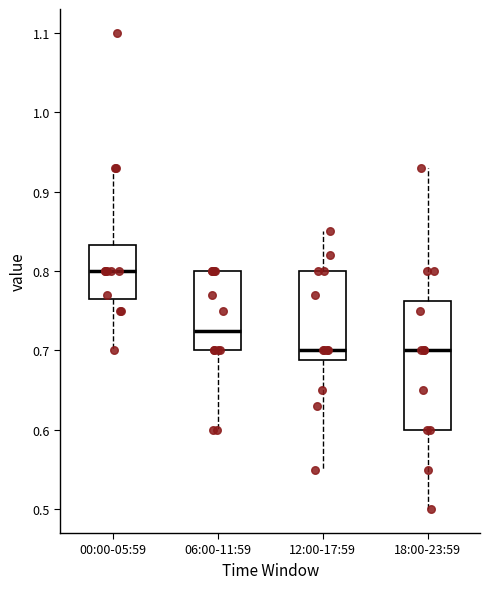

Where is the upper edge of the box for 06:00-11:59 on the y-axis? The values are not printed on the chart, so give them approximately, as read against the axis.

0.80